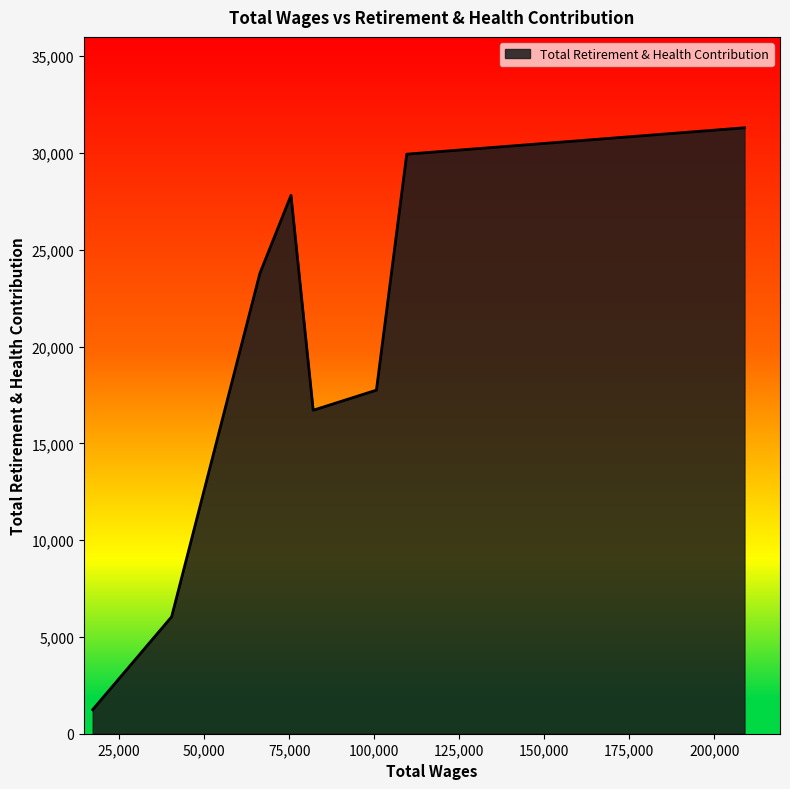

What is the greatest value displayed?

31302